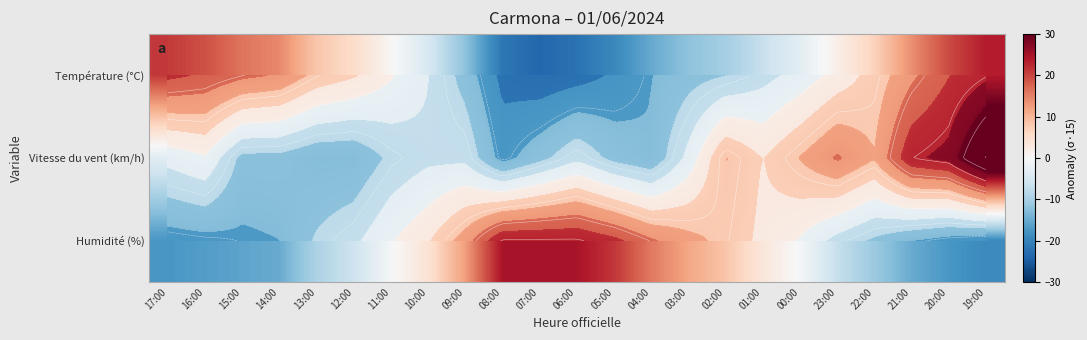

Read the Température (°C) value at 13:00.

8.3